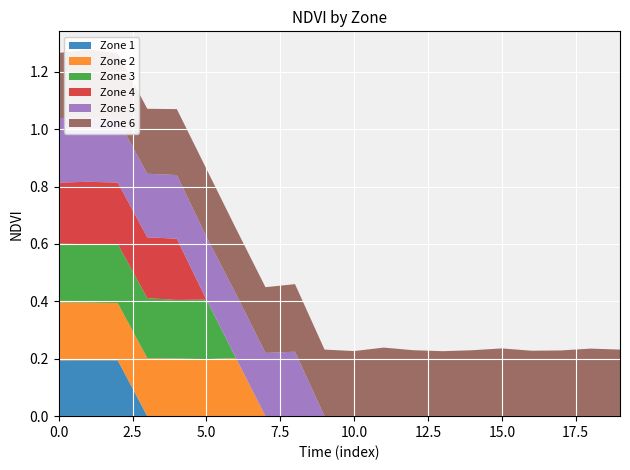

Reading left to right, extract all data points from this chart.

Zone 1: 0.2	0.2	0.2	0.0	0.0	0.0	0.0	0.0	0.0	0.0	0.0	0.0	0.0	0.0	0.0	0.0	0.0	0.0	0.0	0.0
Zone 2: 0.2	0.2	0.2	0.2	0.2	0.2	0.2	0.0	0.0	0.0	0.0	0.0	0.0	0.0	0.0	0.0	0.0	0.0	0.0	0.0
Zone 3: 0.2	0.2	0.2	0.2	0.2	0.2	0.0	0.0	0.0	0.0	0.0	0.0	0.0	0.0	0.0	0.0	0.0	0.0	0.0	0.0
Zone 4: 0.2	0.2	0.2	0.2	0.2	0.0	0.0	0.0	0.0	0.0	0.0	0.0	0.0	0.0	0.0	0.0	0.0	0.0	0.0	0.0
Zone 5: 0.2	0.2	0.2	0.2	0.2	0.2	0.2	0.2	0.2	0.0	0.0	0.0	0.0	0.0	0.0	0.0	0.0	0.0	0.0	0.0
Zone 6: 0.2	0.2	0.2	0.2	0.2	0.2	0.2	0.2	0.2	0.2	0.2	0.2	0.2	0.2	0.2	0.2	0.2	0.2	0.2	0.2